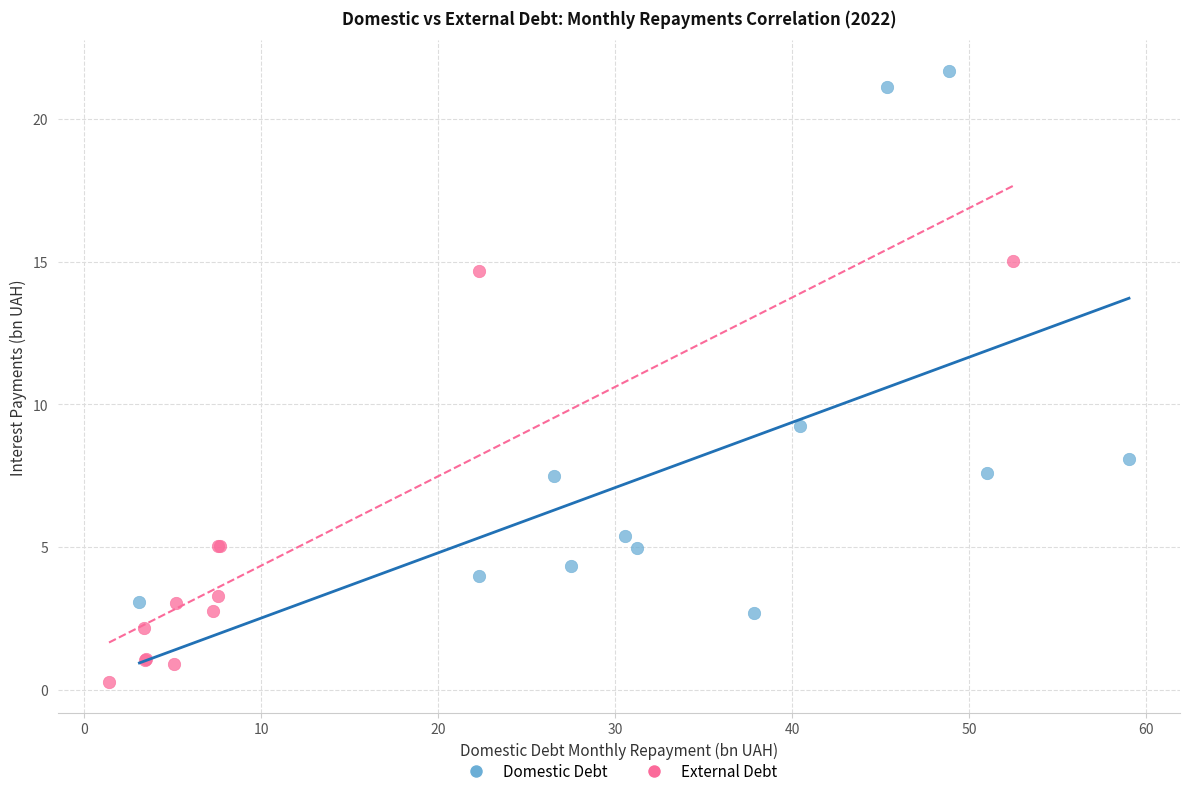

Which series has the largest Y range (max minus min)?

Domestic Debt